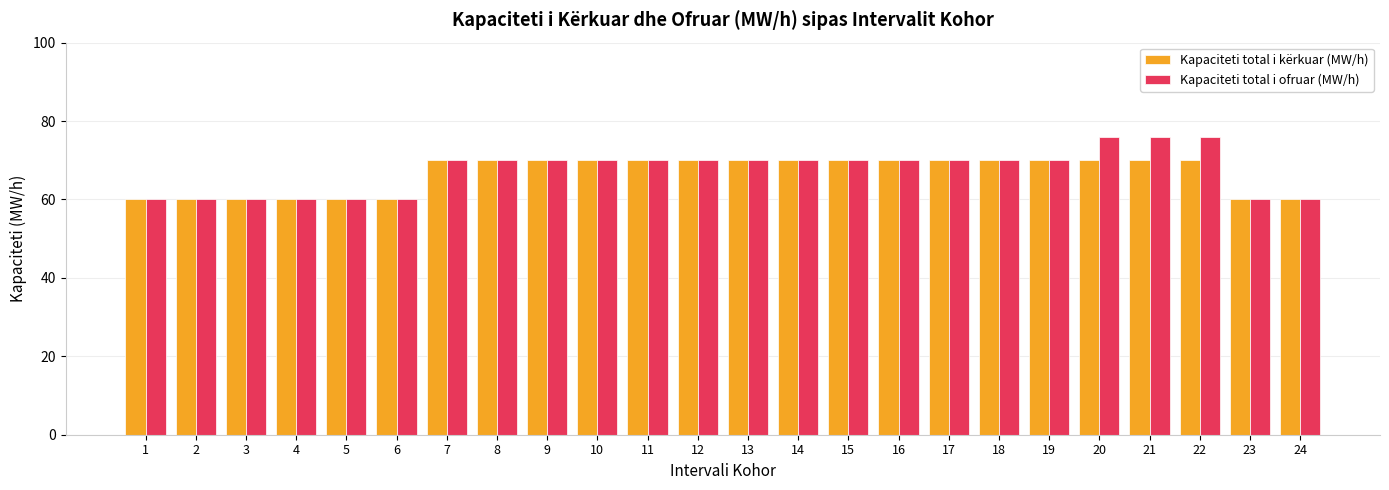

Are the bars grouped side by side (vs. stacked)?

Yes